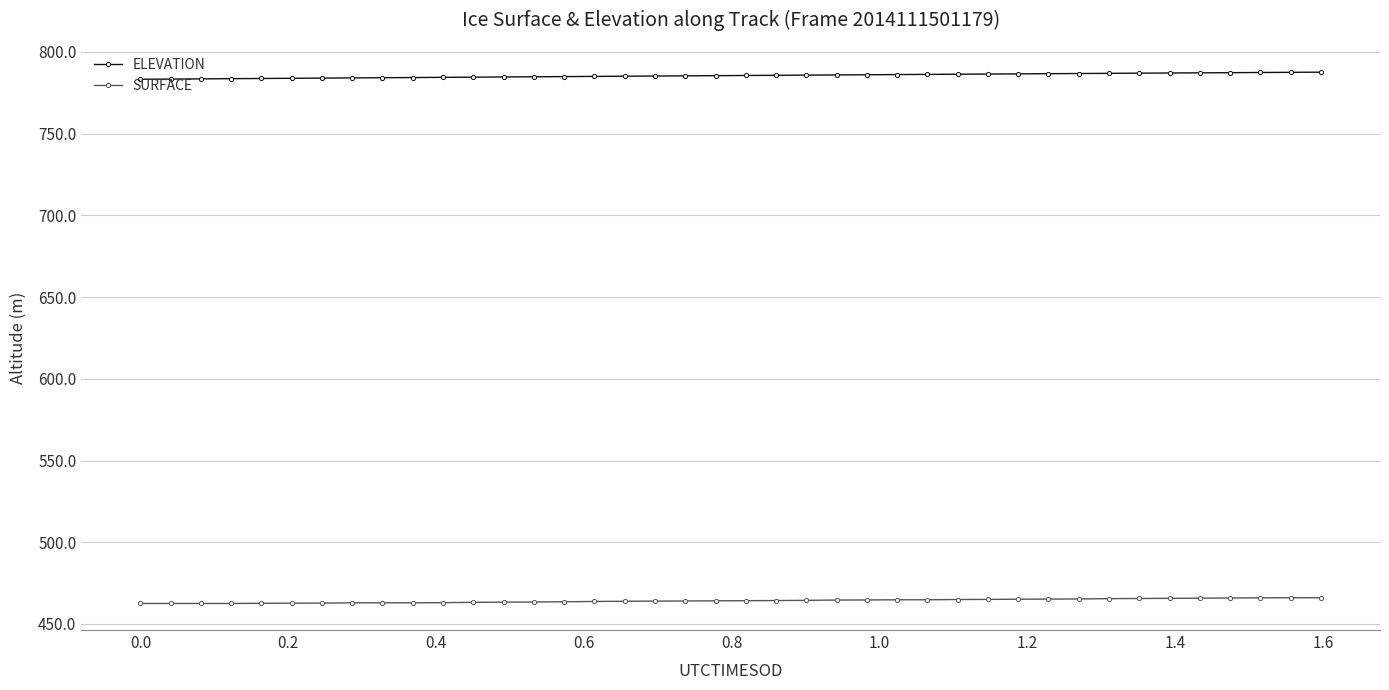

True or false: SURFACE and ELEVATION intersect in this chart.

False